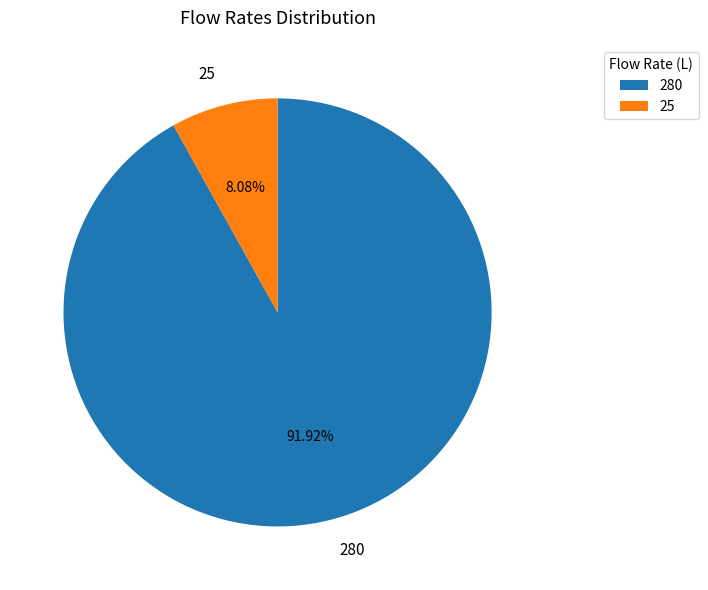

Which category has the biggest portion of the pie?

280